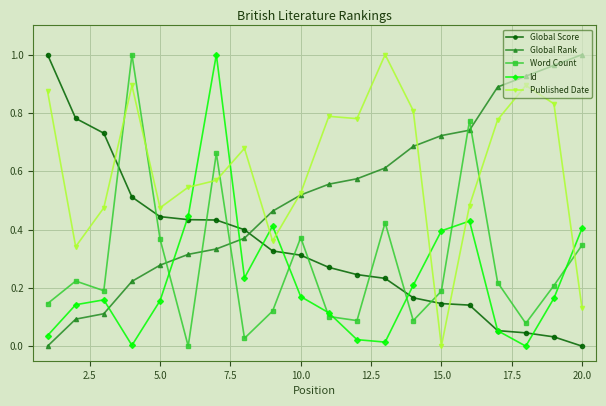

True or false: Published Date has more than 1 interior local peaks.

True